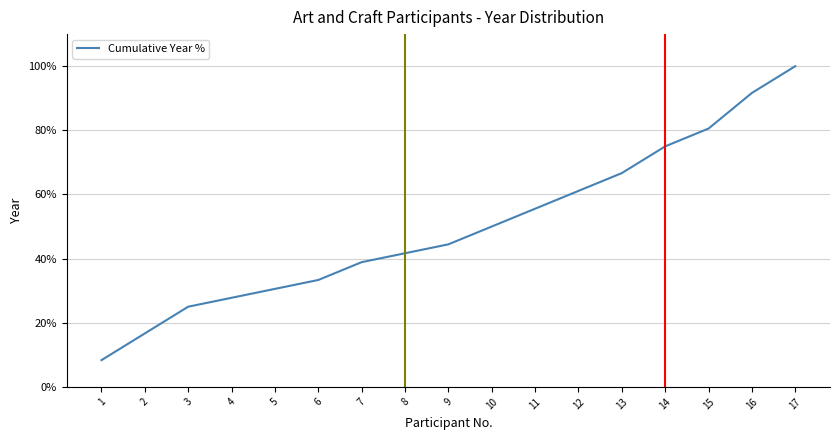

Which label corresponds to the smallest value in the chart?

1